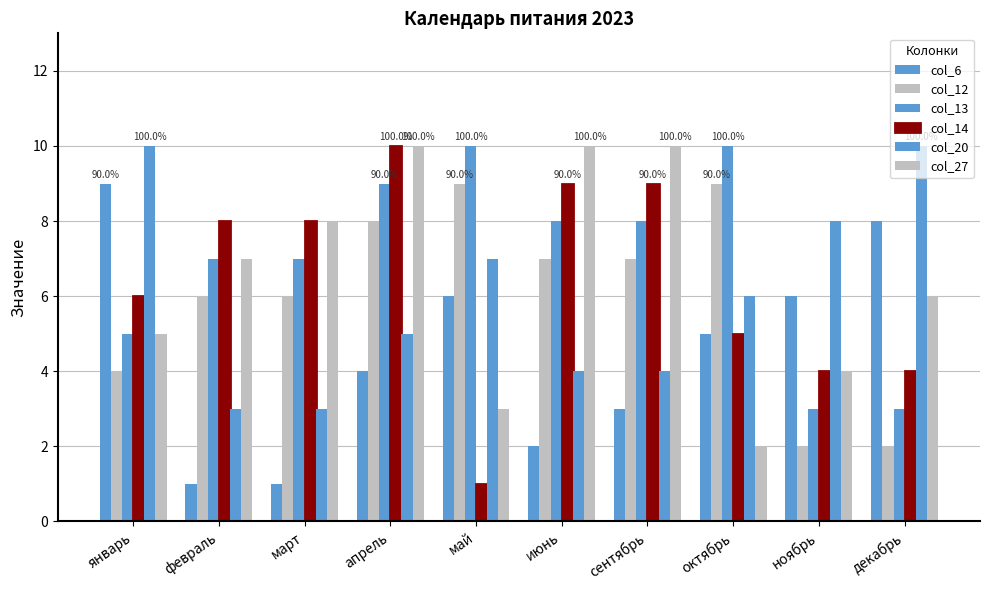

Between апрель and декабрь, which is larger?

декабрь